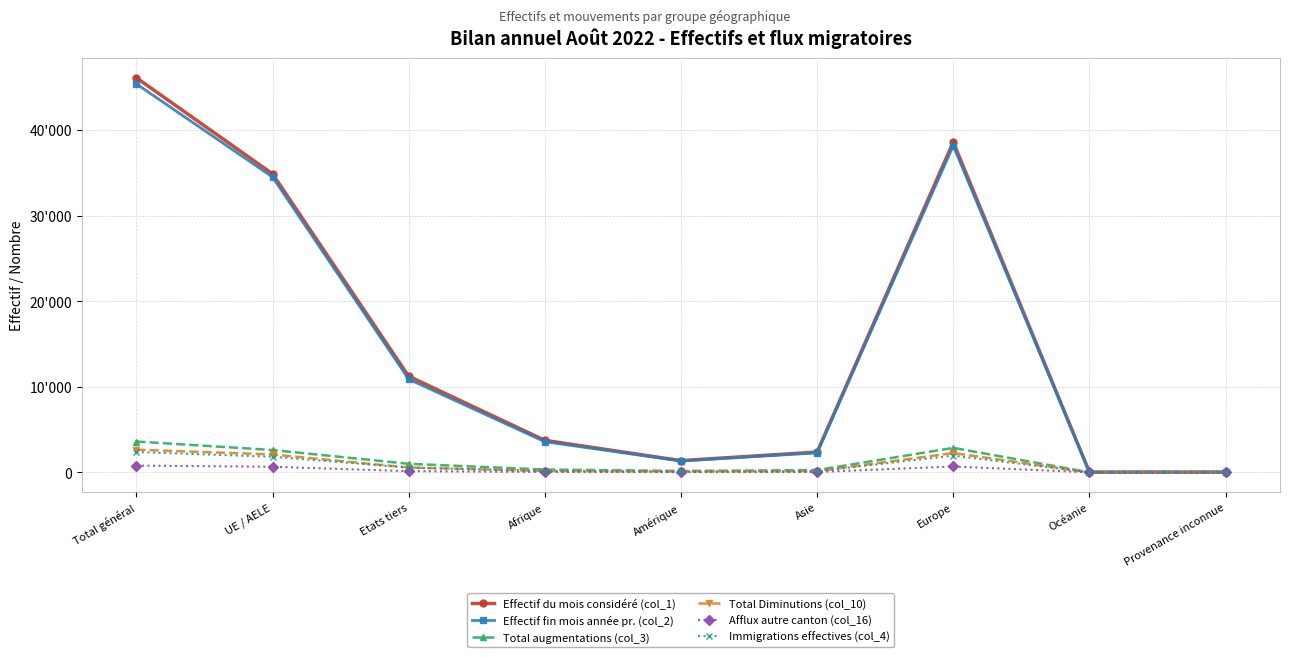

Does the chart have visible grid lines?

Yes